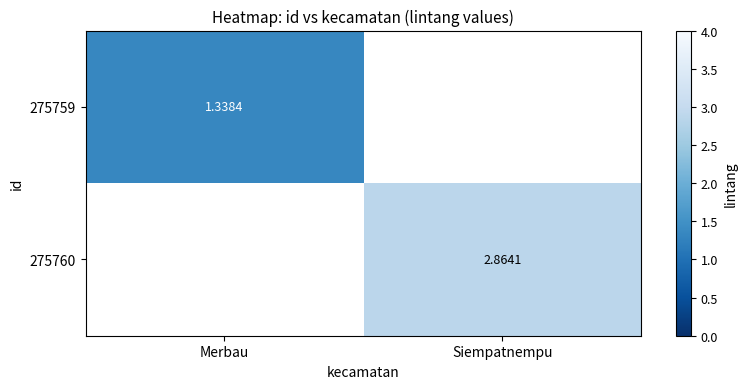

At how many categories does at least one series exceed 2?

1